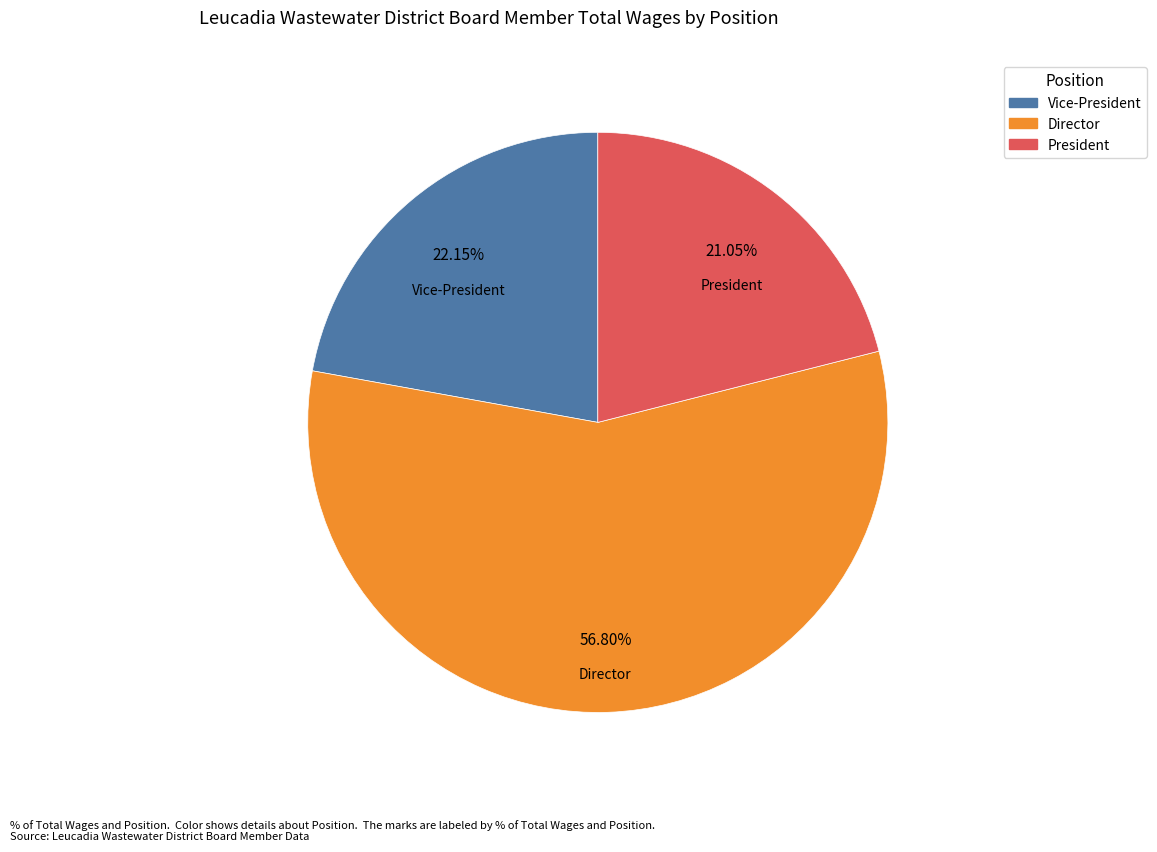

Is there a majority slice in this chart?

Yes